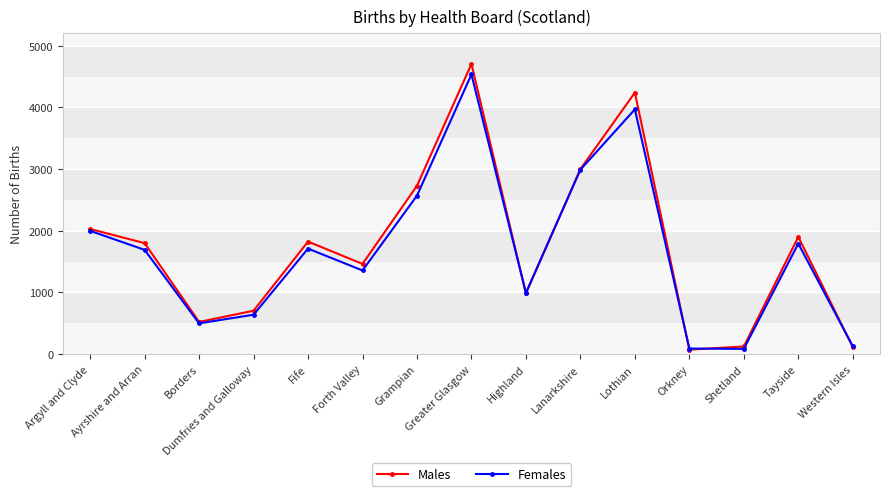

What are all the series names shown in the legend?

Males, Females